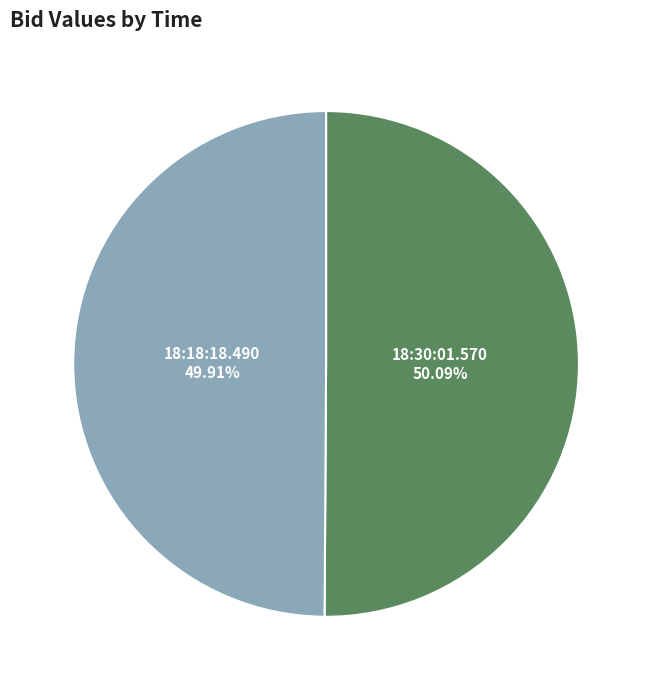

Is there any slice that represents more than half of the pie?

Yes